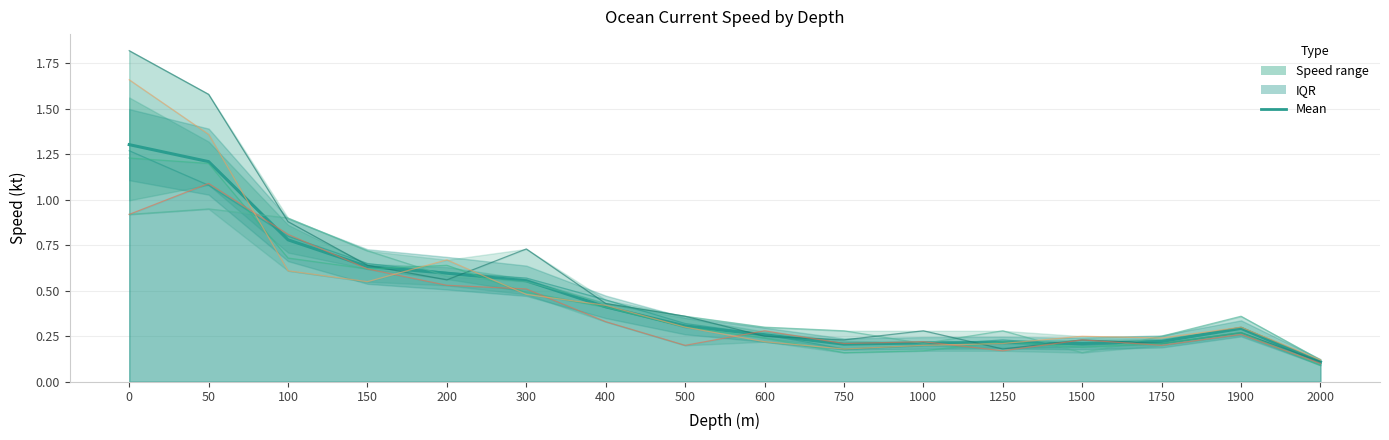

Does the chart display data point markers on the line(s)?

No